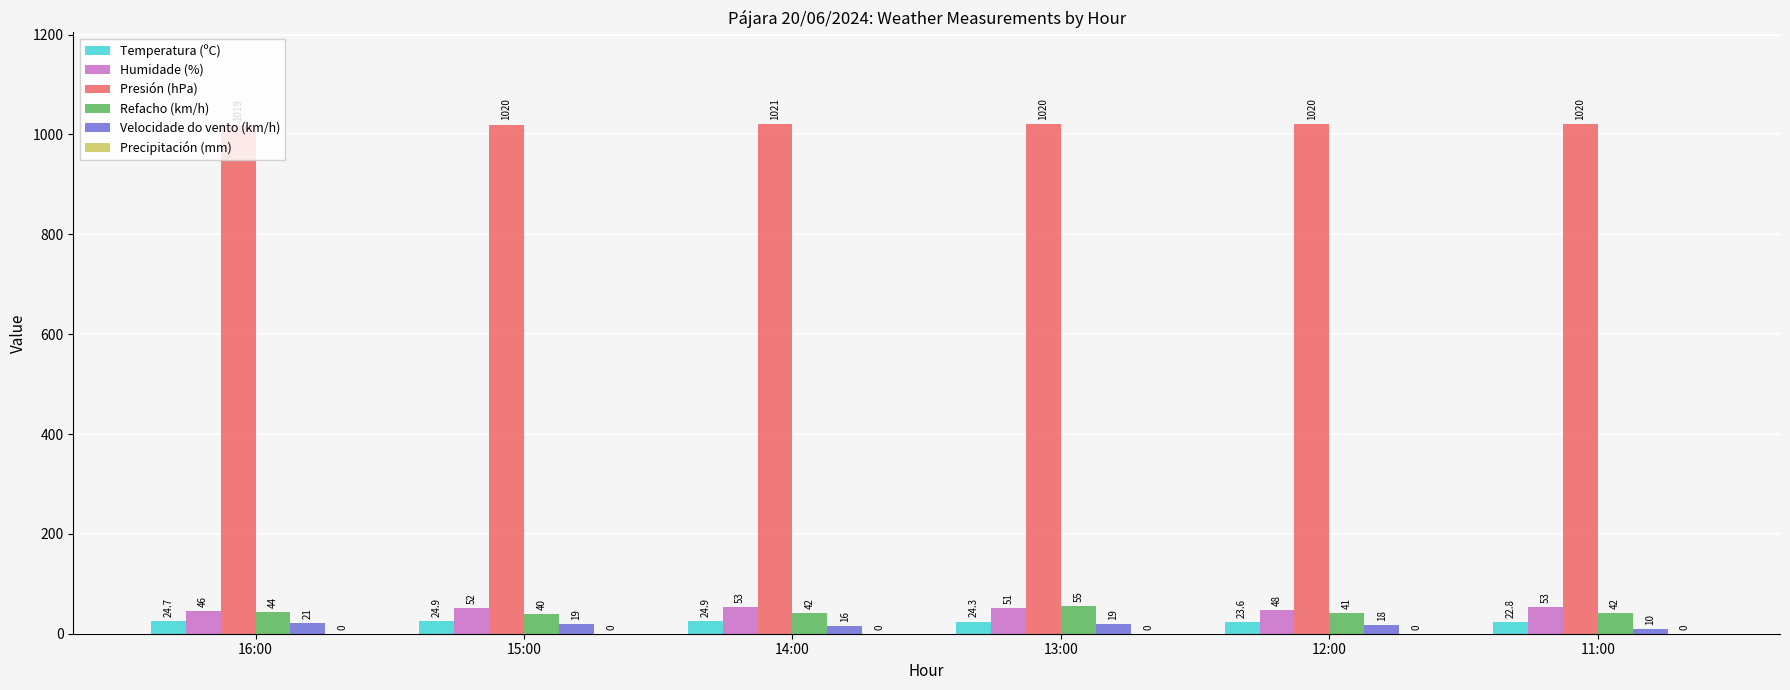

Where is Refacho (km/h) nearest to the value 47?

16:00